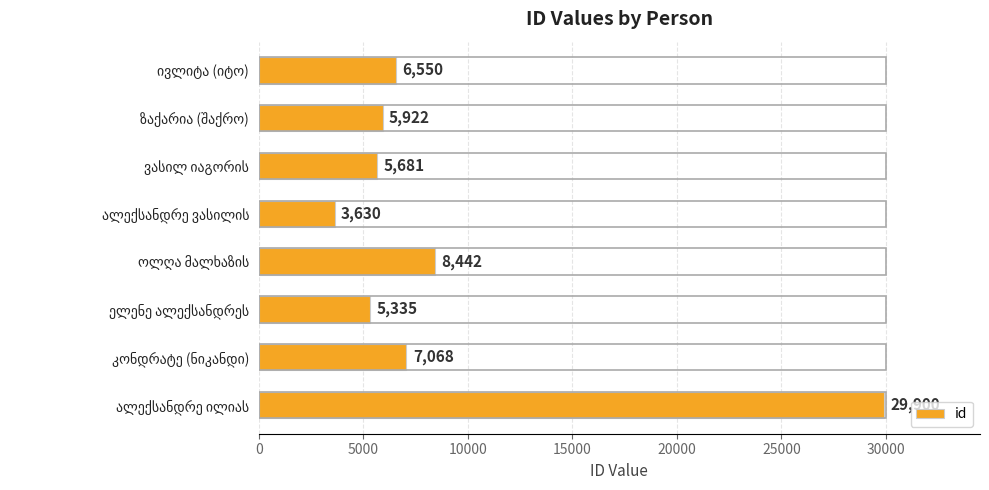

What is the difference between the maximum and minimum values?

26270